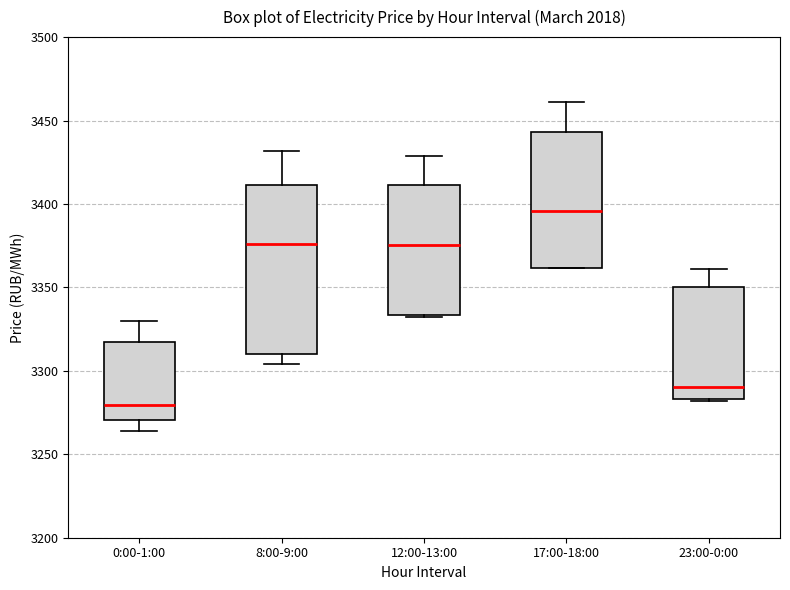

Reading left to right, transcribe this box plot: for each box, give where its median line is, the range the box spans, and where its two whiskers end, as read against the y-axis. The values are not printed on the chart, so give them approximately, as read against the axis.

0:00-1:00: median 3280, box 3270 to 3315, whiskers 3265 to 3330
8:00-9:00: median 3375, box 3310 to 3410, whiskers 3305 to 3430
12:00-13:00: median 3375, box 3335 to 3410, whiskers 3330 to 3430
17:00-18:00: median 3395, box 3360 to 3445, whiskers 3360 to 3460
23:00-0:00: median 3290, box 3285 to 3350, whiskers 3280 to 3360